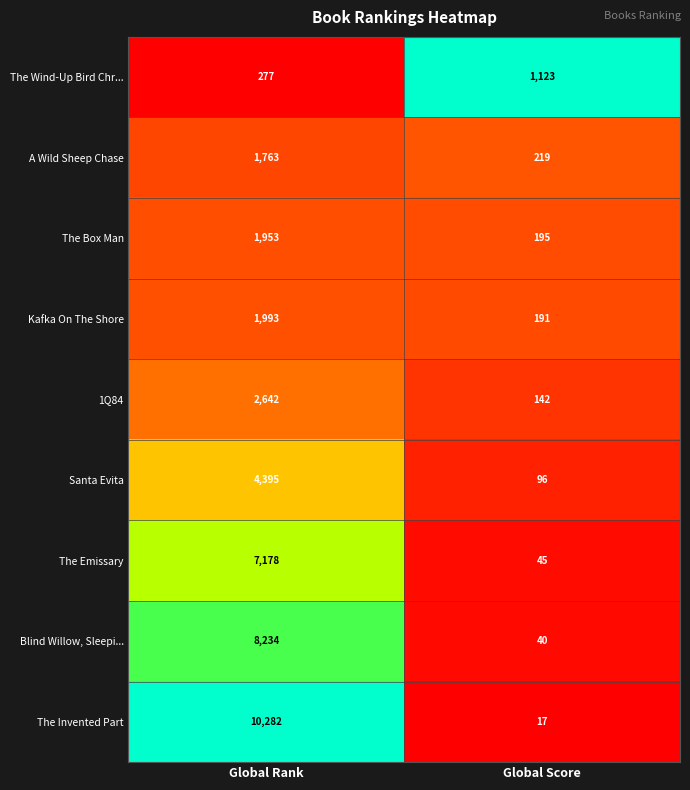

Rank the series by their maximum value, from highest to lowest.

The Invented Part, Blind Willow, Sleepi..., The Emissary, Santa Evita, 1Q84, Kafka On The Shore, The Box Man, A Wild Sheep Chase, The Wind-Up Bird Chr...